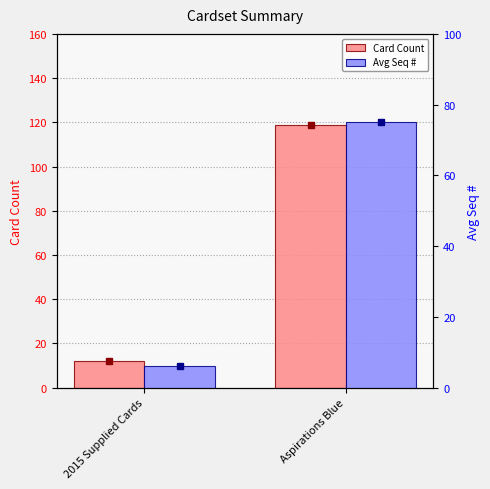

At which category is the sum across all series the highest?

Aspirations Blue